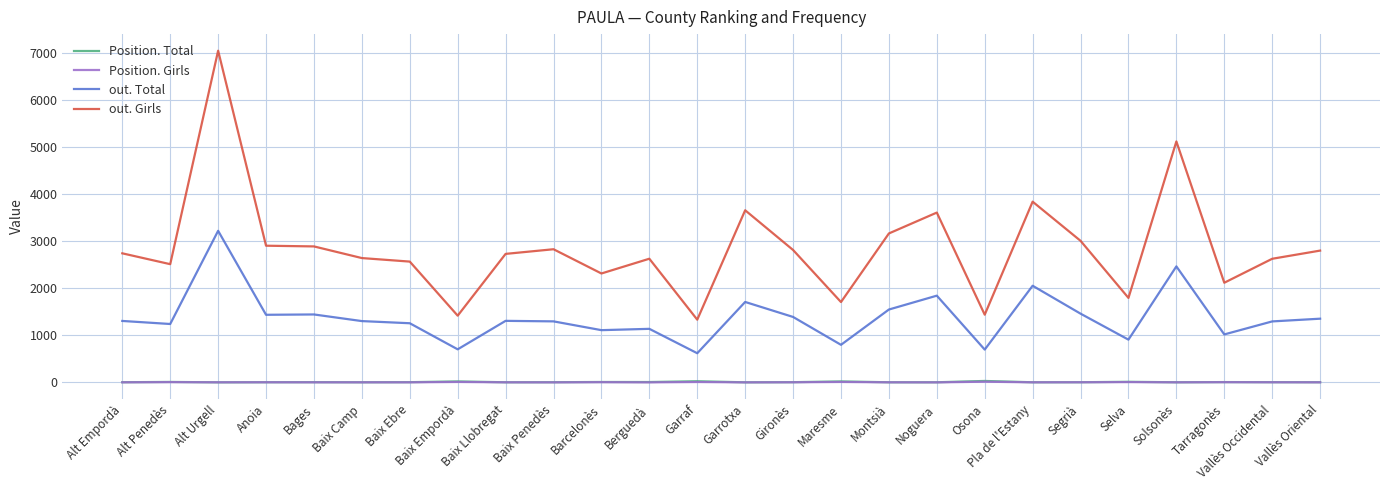

Which series has the widest spread of values?

out. Girls